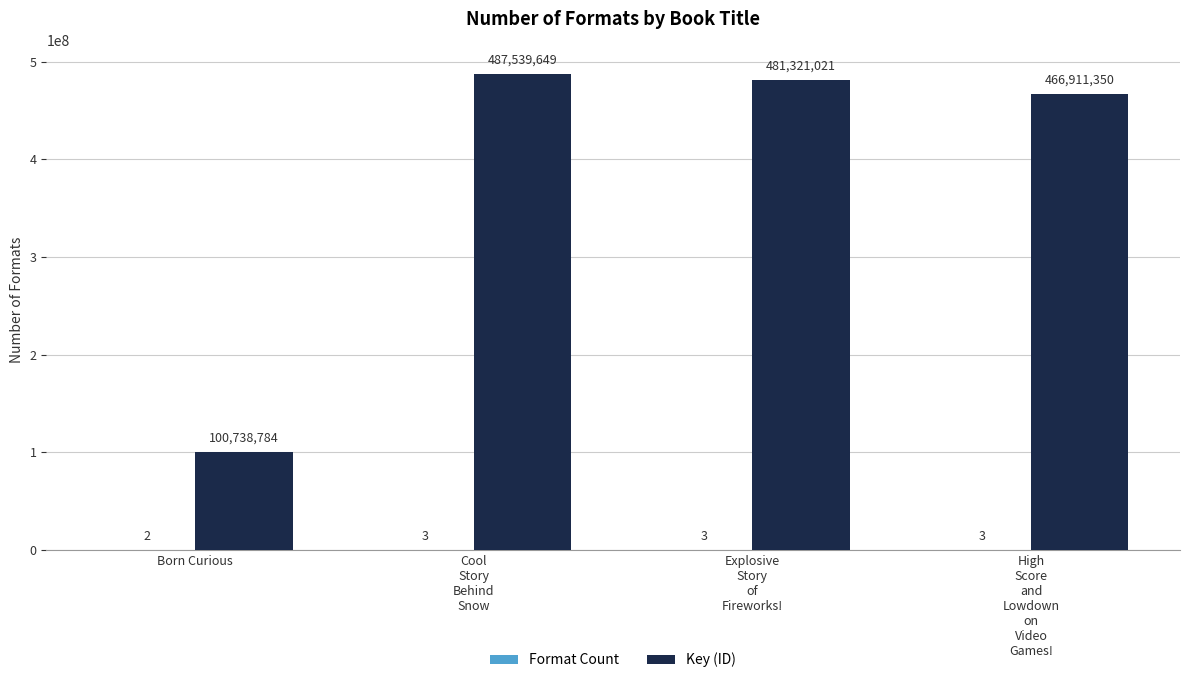

Is it true that Key (ID) equals 45434137 at Born Curious?

False